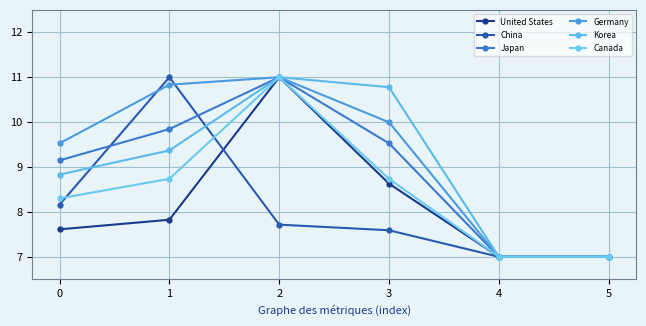

List the labels in order of Japan value, smallest first.

4, 5, 0, 3, 1, 2